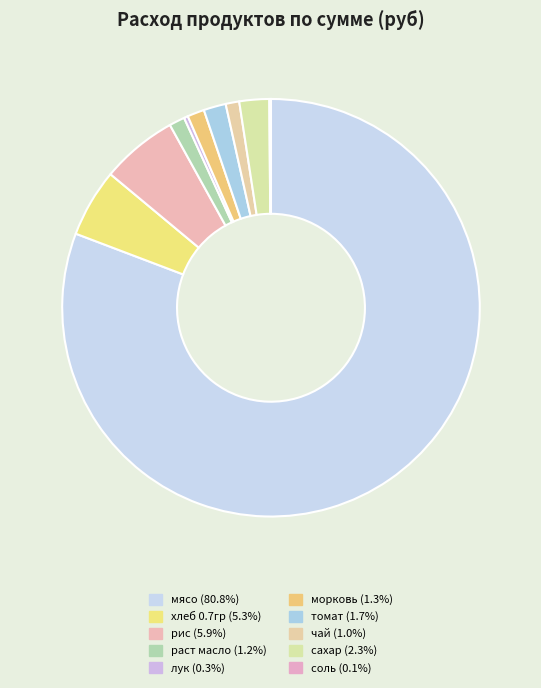

To the nearest percent, what is the difference between the largest and smallest slice percentages?

81%